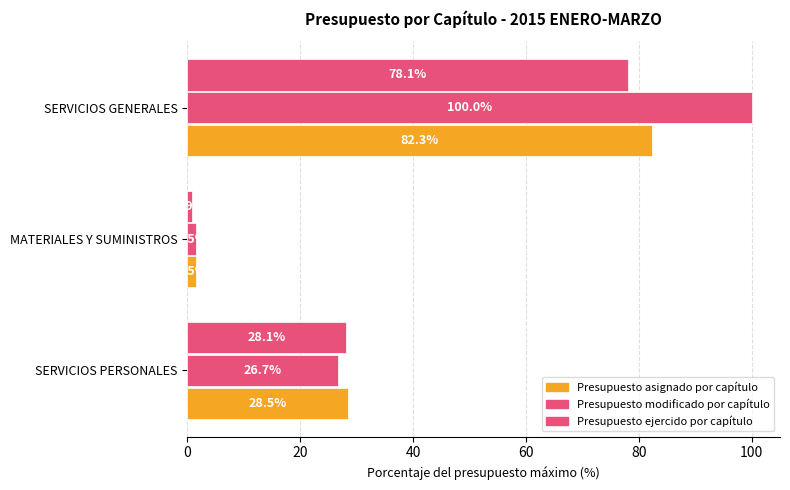

List the series in order of their overall mean, lowest first.

Presupuesto ejercido por capítulo, Presupuesto asignado por capítulo, Presupuesto modificado por capítulo